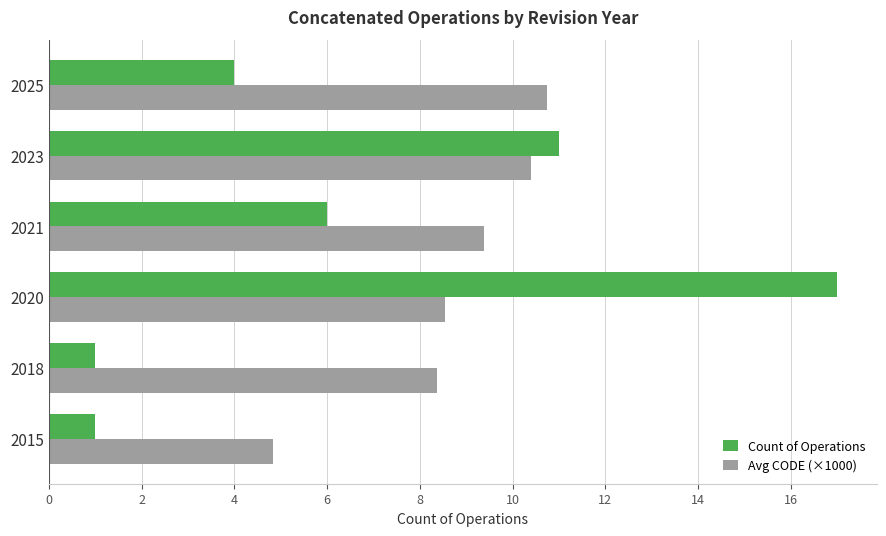

What is the difference between the highest and lowest values at 2025?

6.7